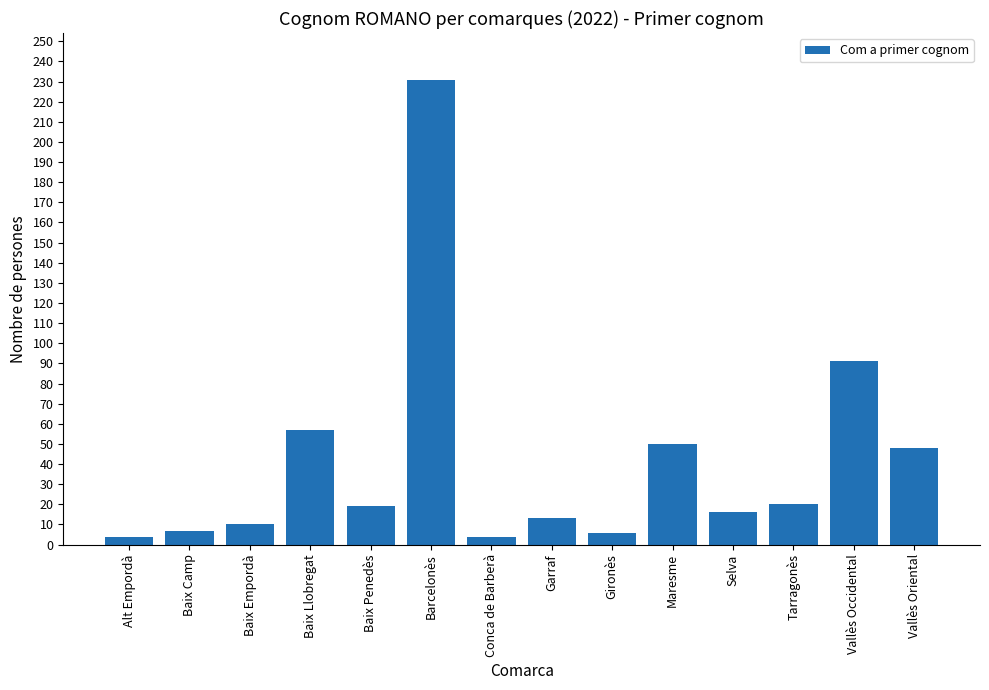

Where is the data nearest to the value 117?

Vallès Occidental